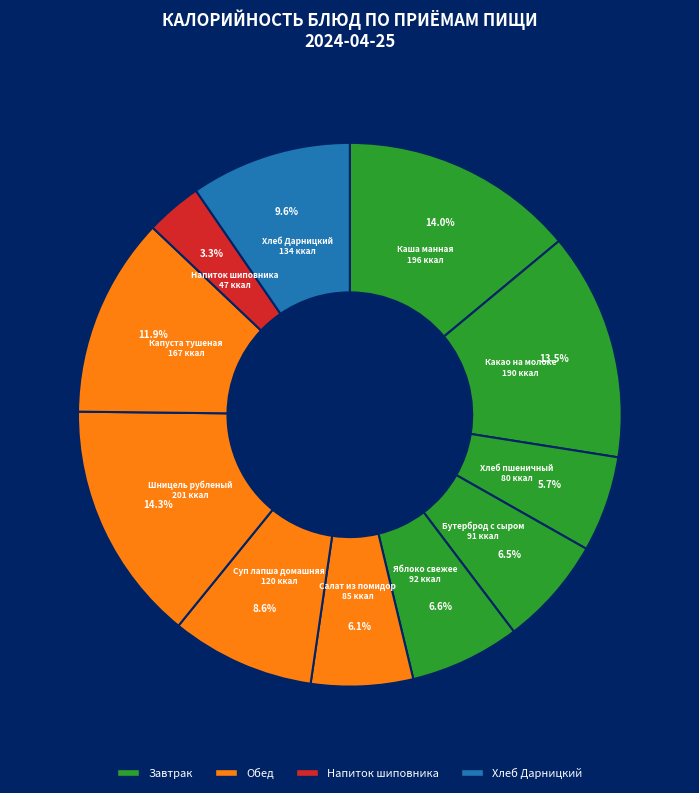

Count the number of slices in the pie.

11